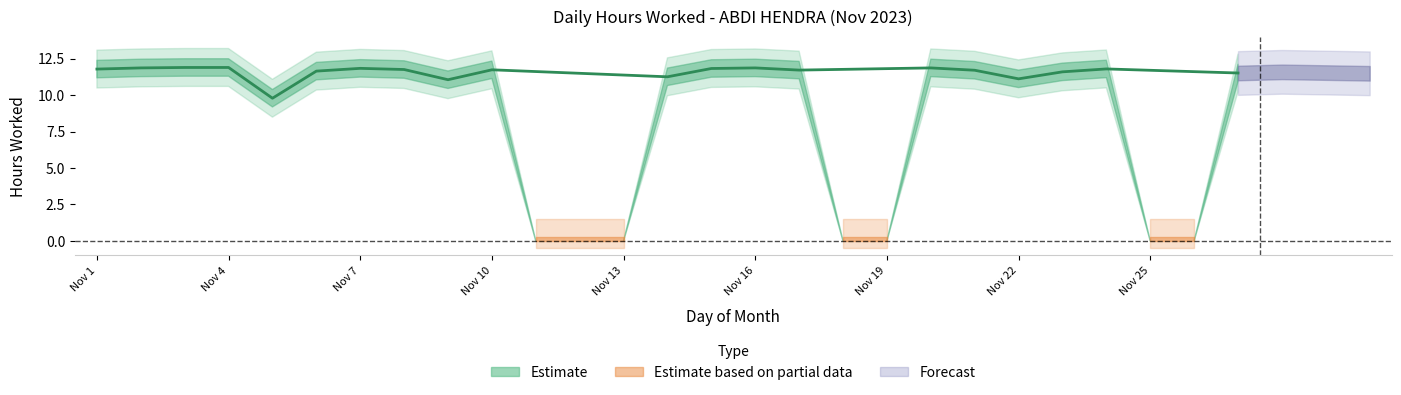

List the labels in order of value, smallest first.

11, 12, 13, 18, 19, 25, 26, 5, 9, 22, 14, 27, 23, 6, 21, 17, 10, 8, 1, 24, 15, 7, 2, 16, 20, 3, 4